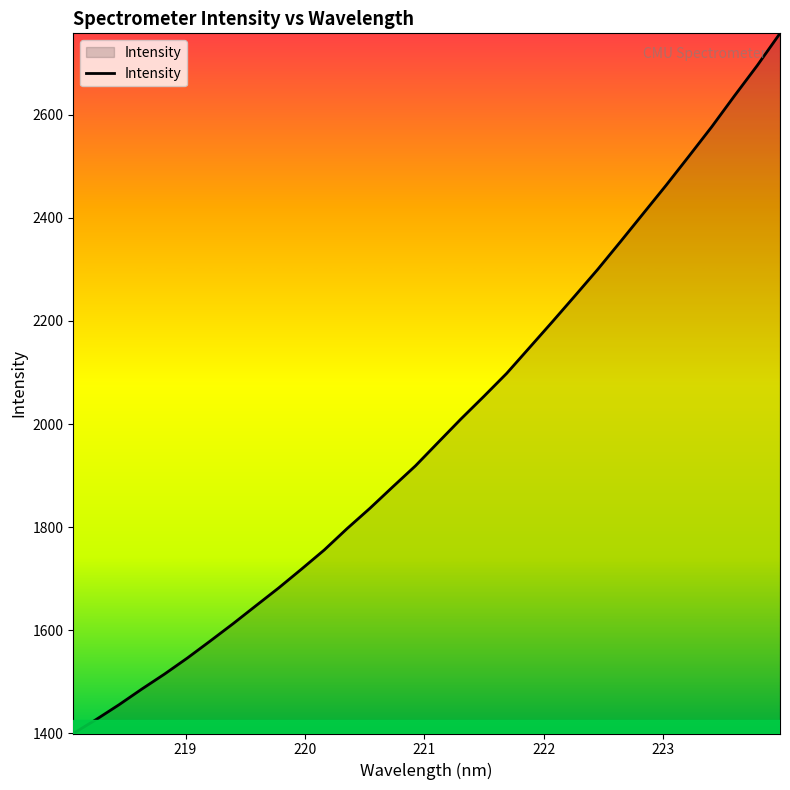

How many values are below 1964?

16